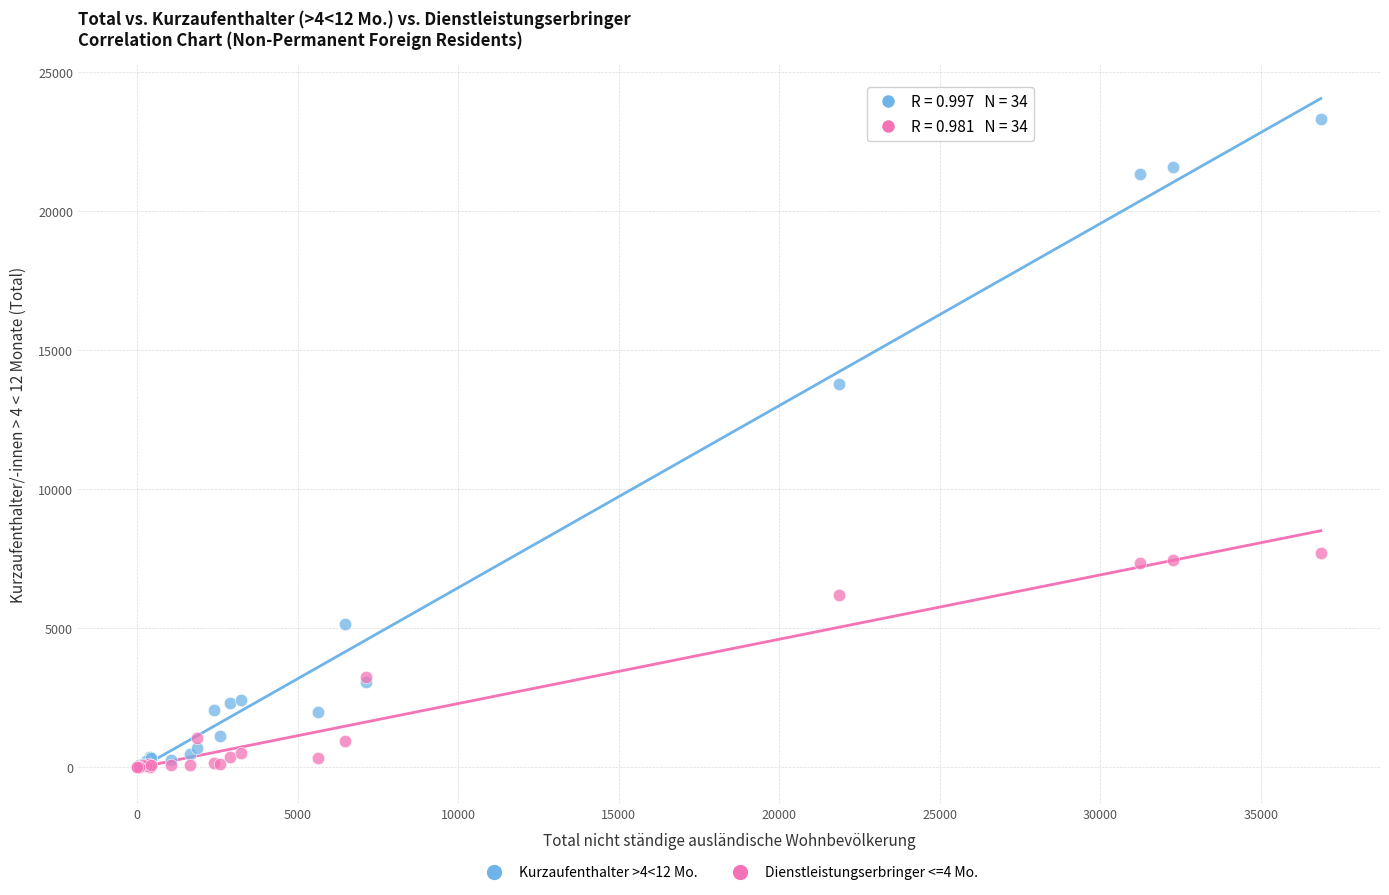

Across all series, what Y value is closest to 11669?

13794